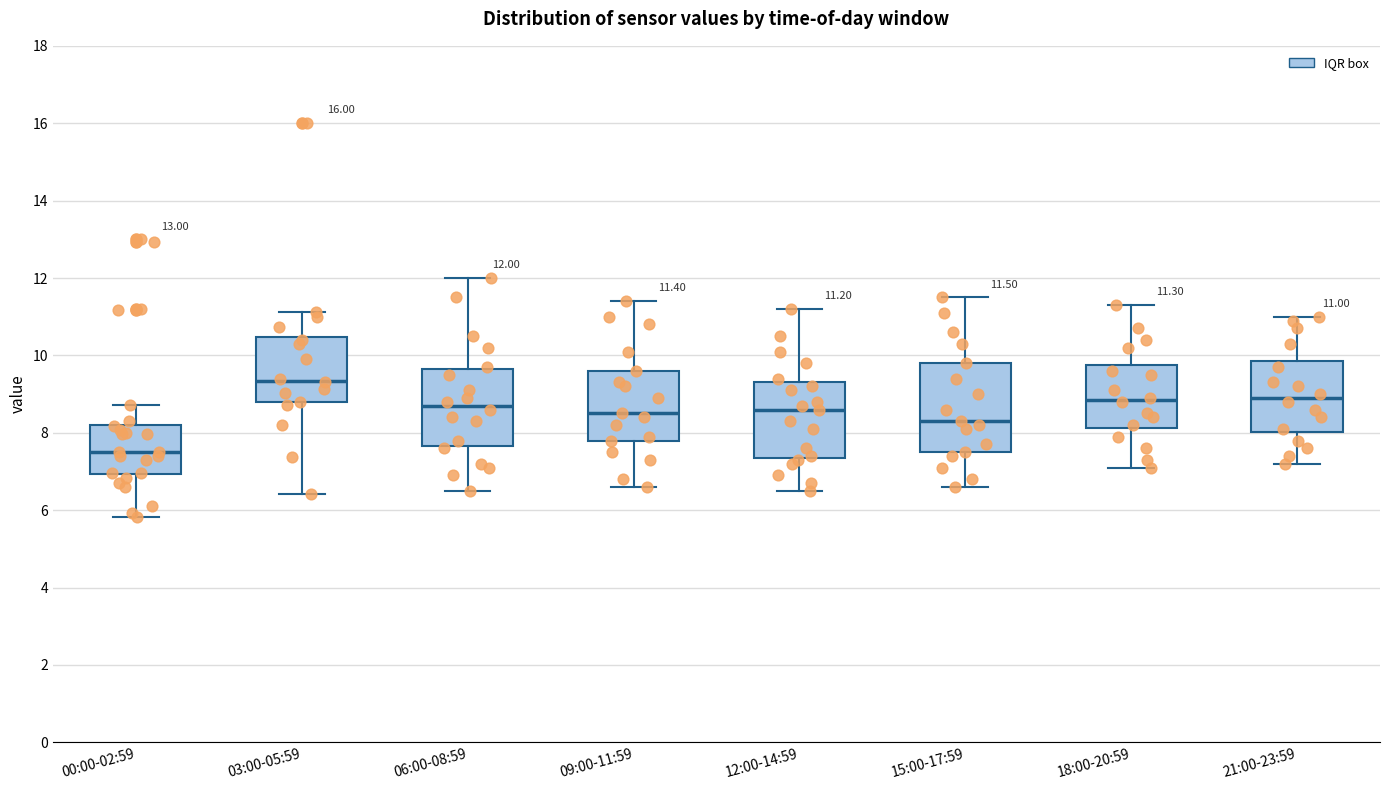

Comparing the boxes themselves (not the whiskers), which one is the tallest?

15:00-17:59